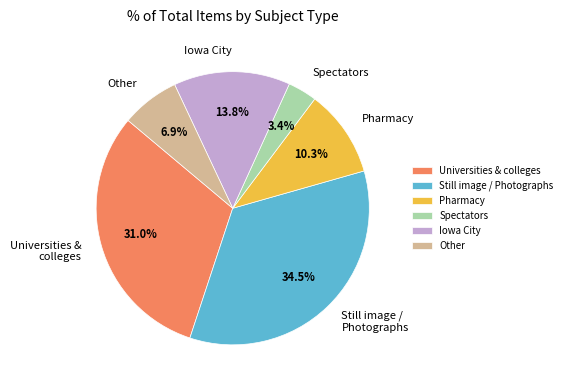

Count the number of slices in the pie.

6